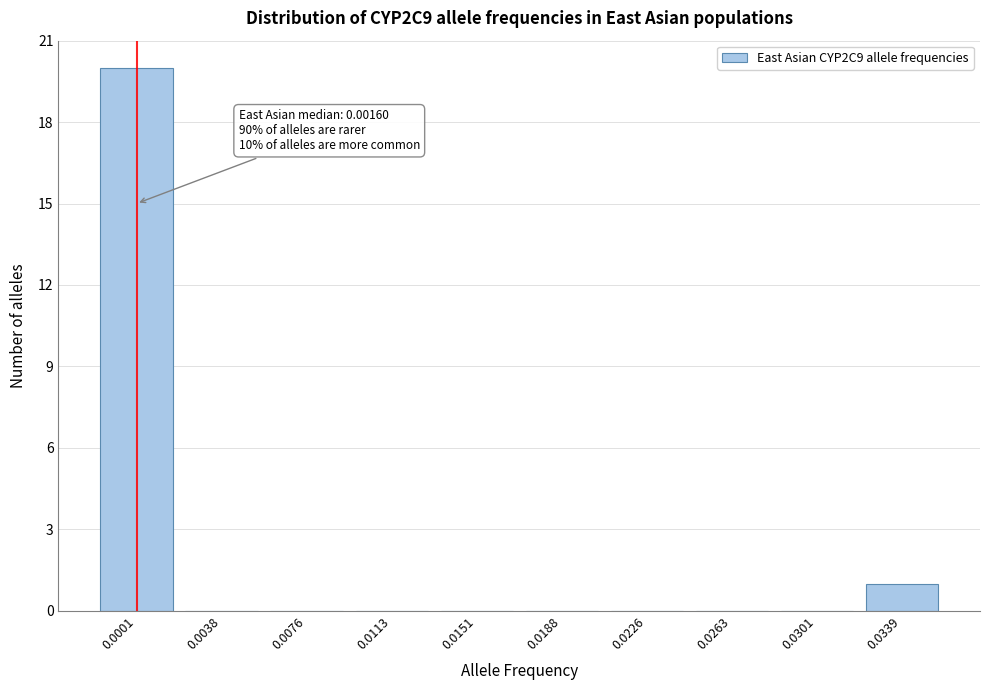

Reading left to right, extract all data points from this chart.

0.0001=20	0.0038=0	0.0076=0	0.0113=0	0.0151=0	0.0188=0	0.0226=0	0.0263=0	0.0301=0	0.0339=1